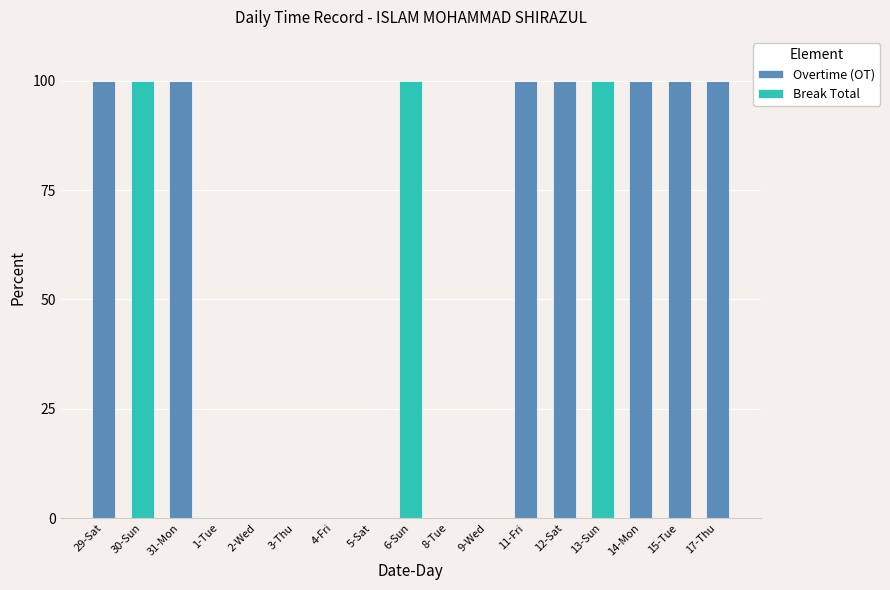

What is the highest value of the Overtime (OT) series?

100